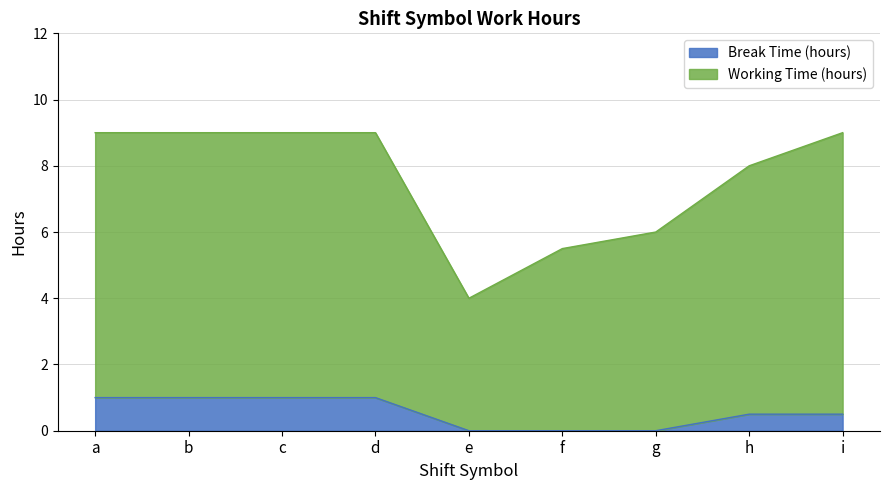

What is the total value across all series at d?

9.0